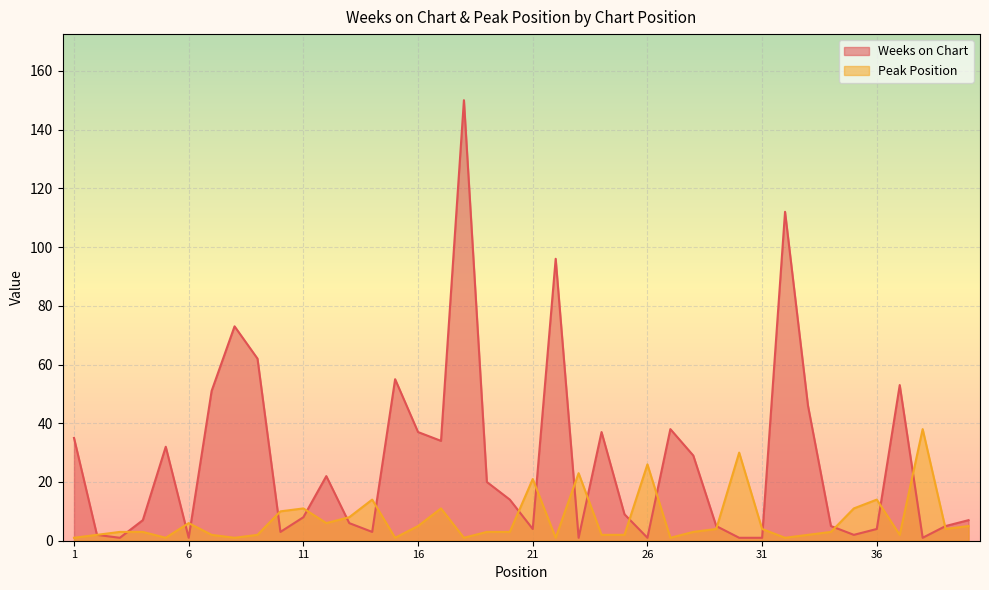

What is the total value across all series at 25?

11